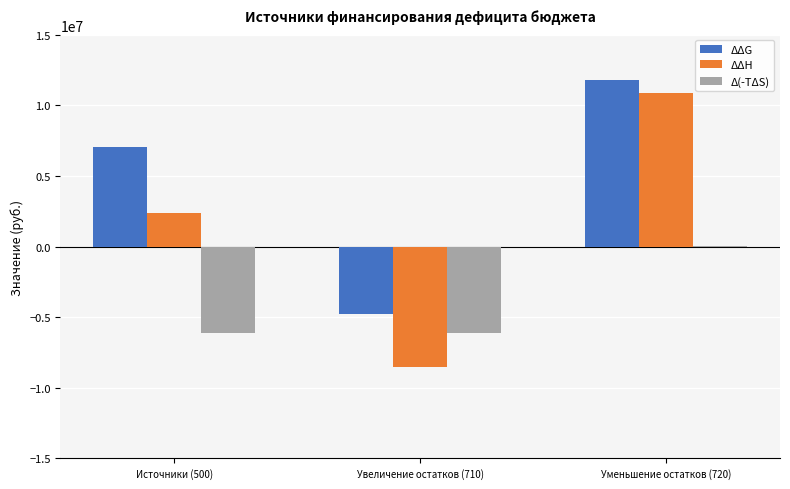

What is the total value across all series at Увеличение остатков (710)?

-19405204.2